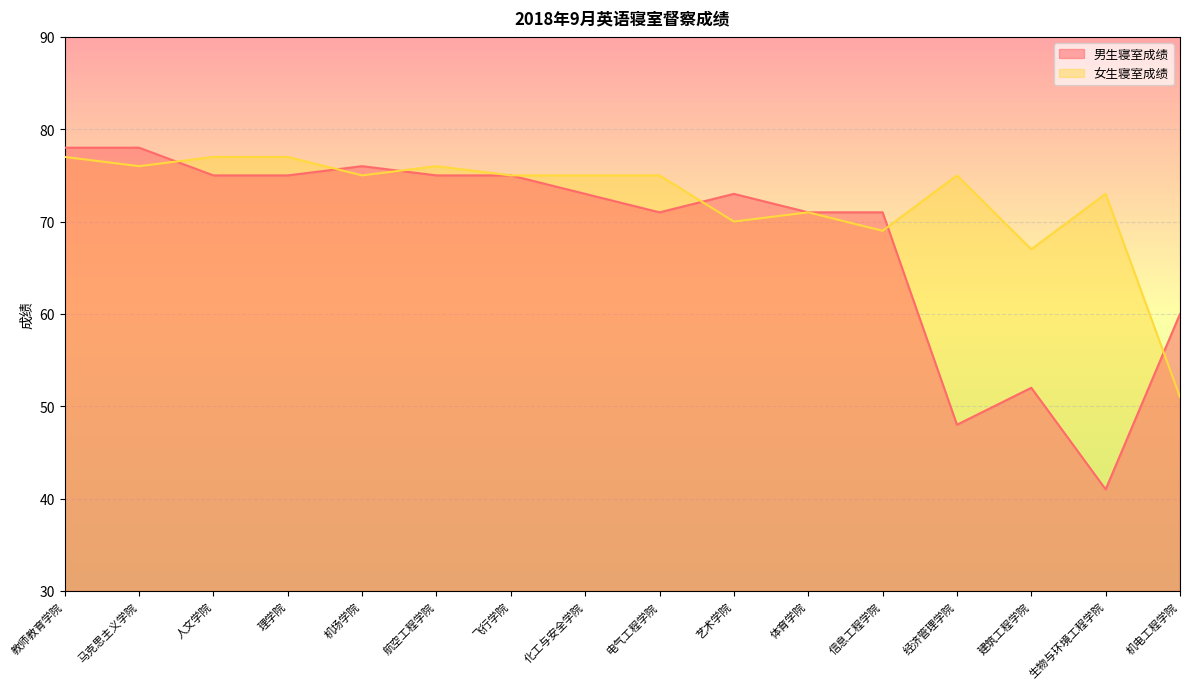

What is the sum of the 女生寝室成绩 values at 人文学院 and 理学院?

154